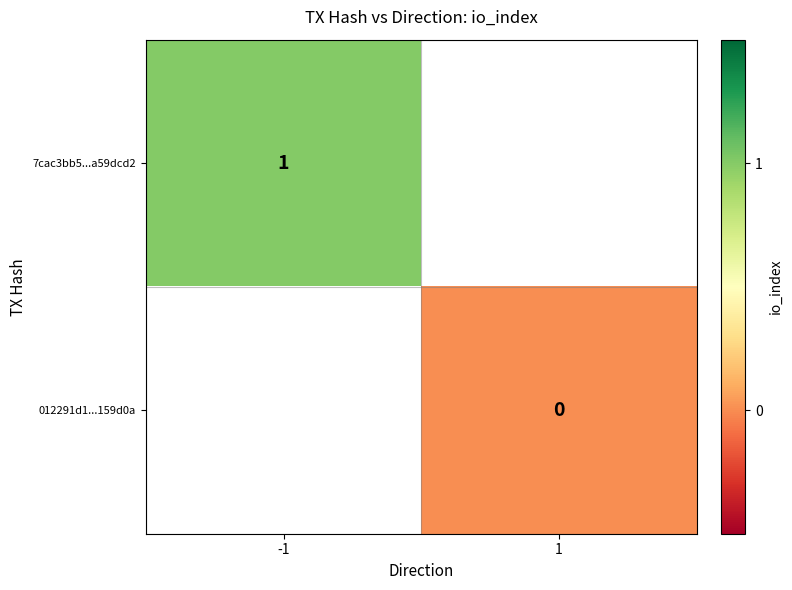

True or false: 7cac3bb5...a59dcd2 has a value of 1 at -1.

True